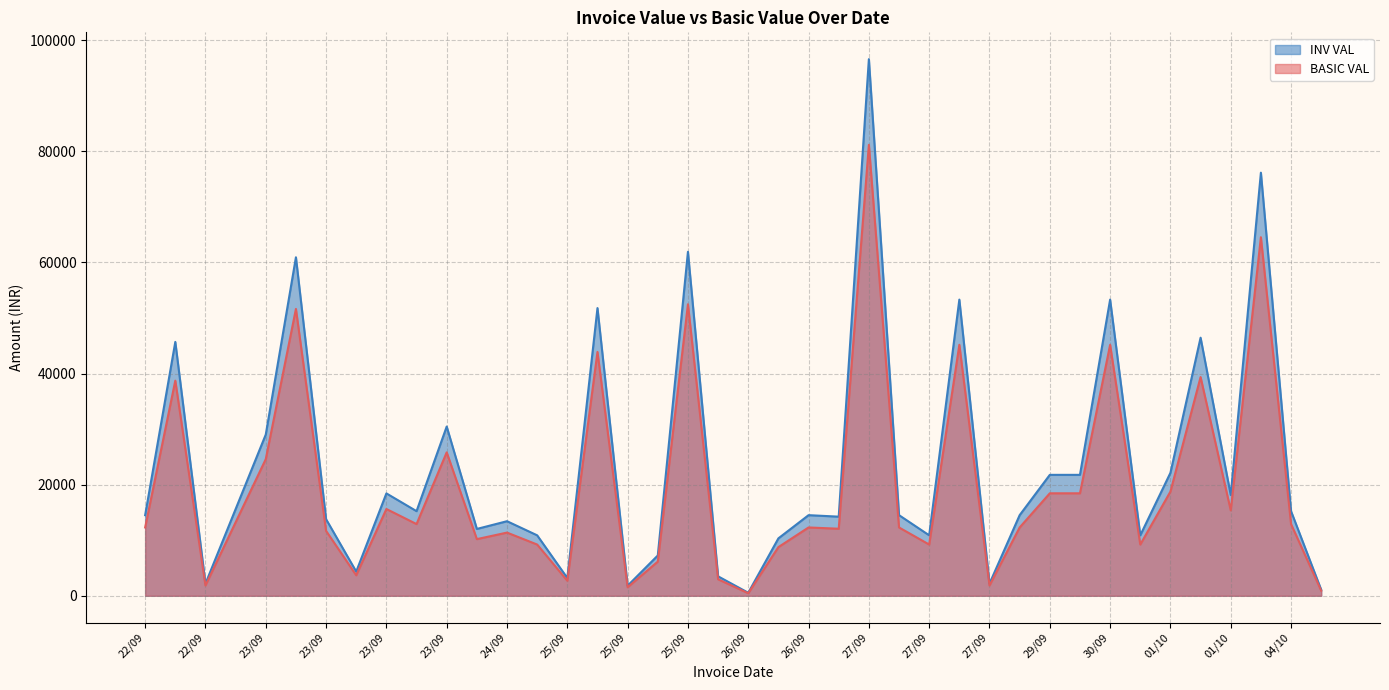

True or false: INV VAL and BASIC VAL intersect in this chart.

False